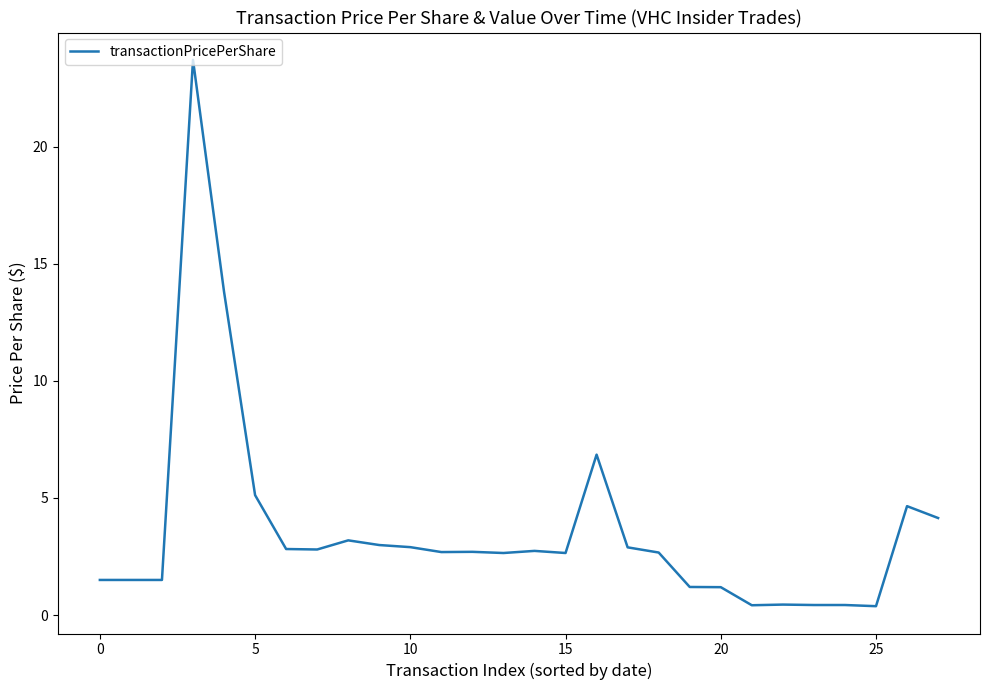

What is the difference between the maximum and minimum values?

23.3